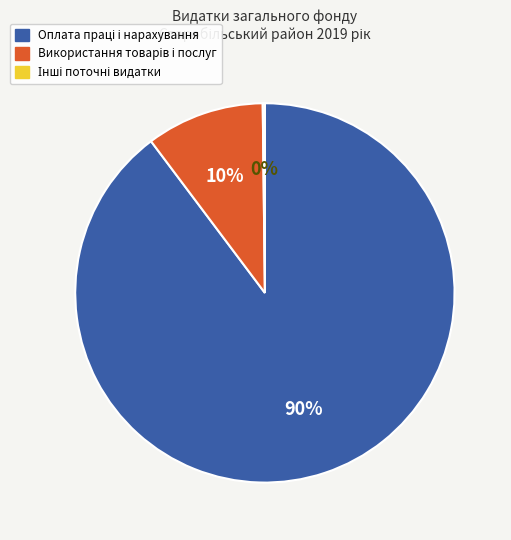

To the nearest percent, what is the difference between the largest and smallest slice percentages?

90%